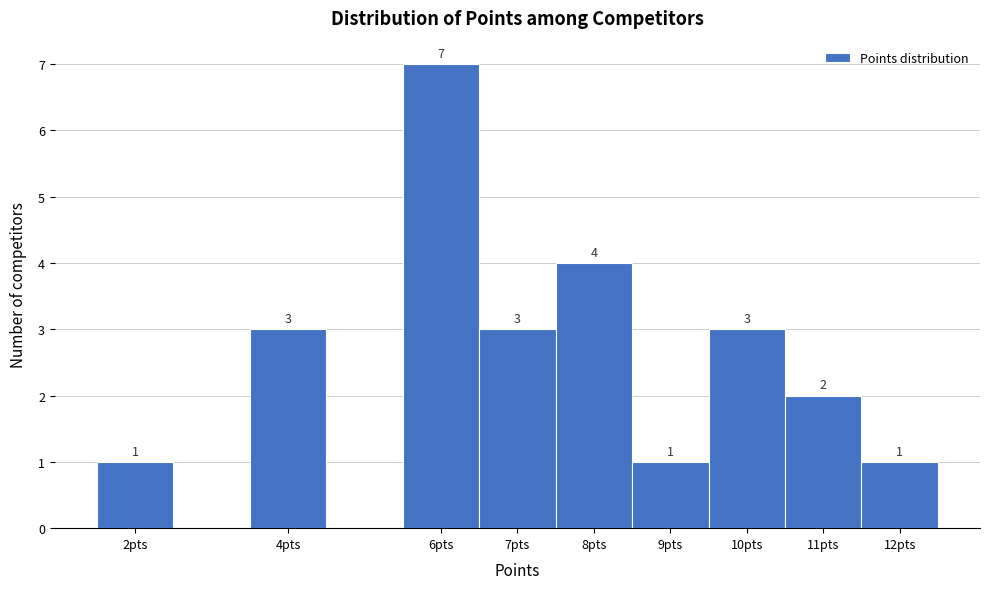

Over which range of the x-axis is the bar tallest?

5.5 to 6.5